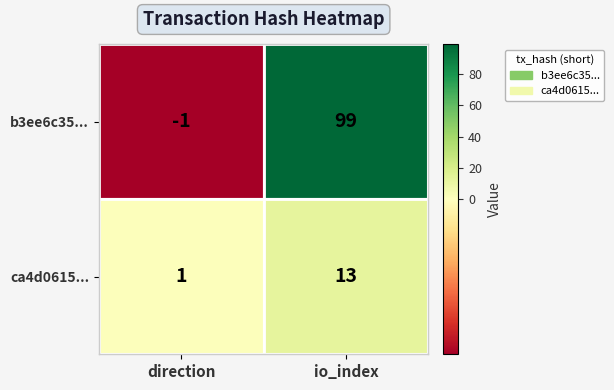

What is the total value across all series at io_index?

112